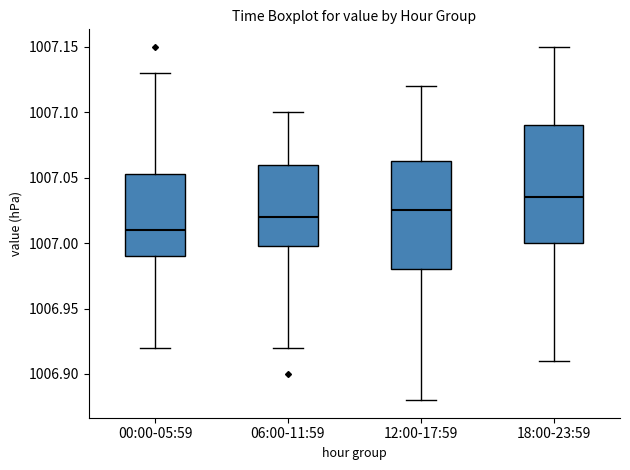

Reading left to right, read every box against the y-axis: the position of its median line, the range the box covers, and the ends of its whiskers. The values are not printed on the chart, so give them approximately, as read against the axis.

00:00-05:59: median 1007.010, box 1006.990 to 1007.055, whiskers 1006.920 to 1007.130
06:00-11:59: median 1007.020, box 1007.000 to 1007.060, whiskers 1006.920 to 1007.100
12:00-17:59: median 1007.025, box 1006.980 to 1007.065, whiskers 1006.880 to 1007.120
18:00-23:59: median 1007.035, box 1007.000 to 1007.090, whiskers 1006.910 to 1007.150